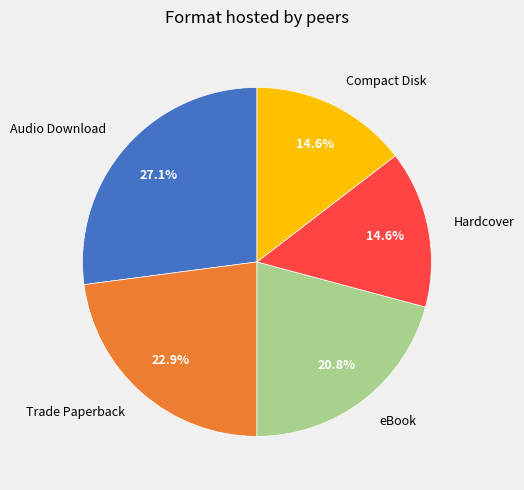

Count the number of slices in the pie.

5